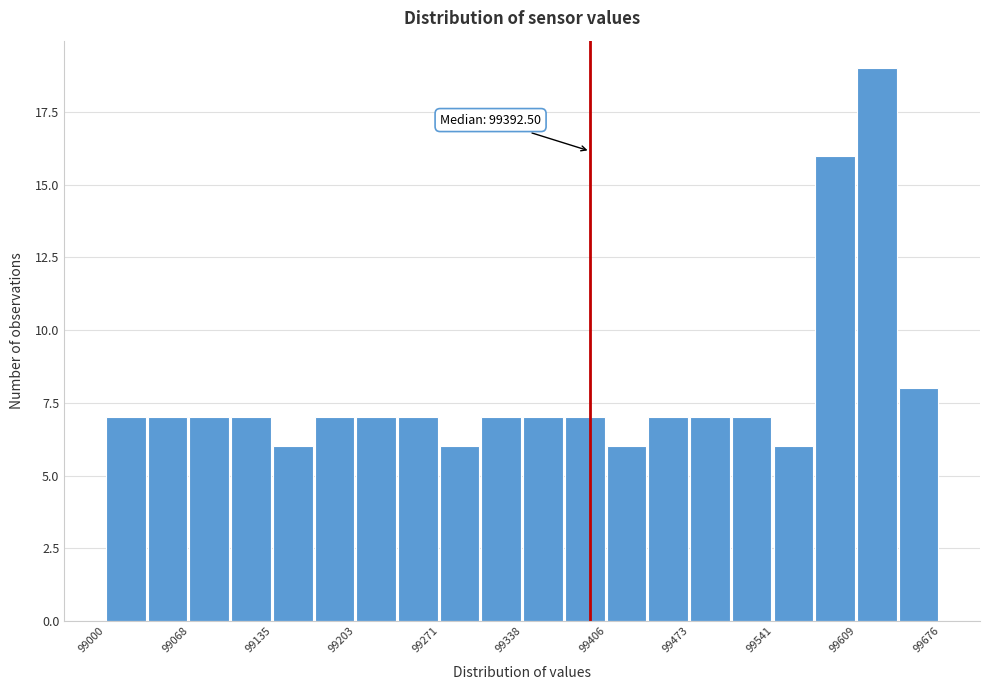

Read against the x-axis, roughly where is the centre of the tallest bar?

99620